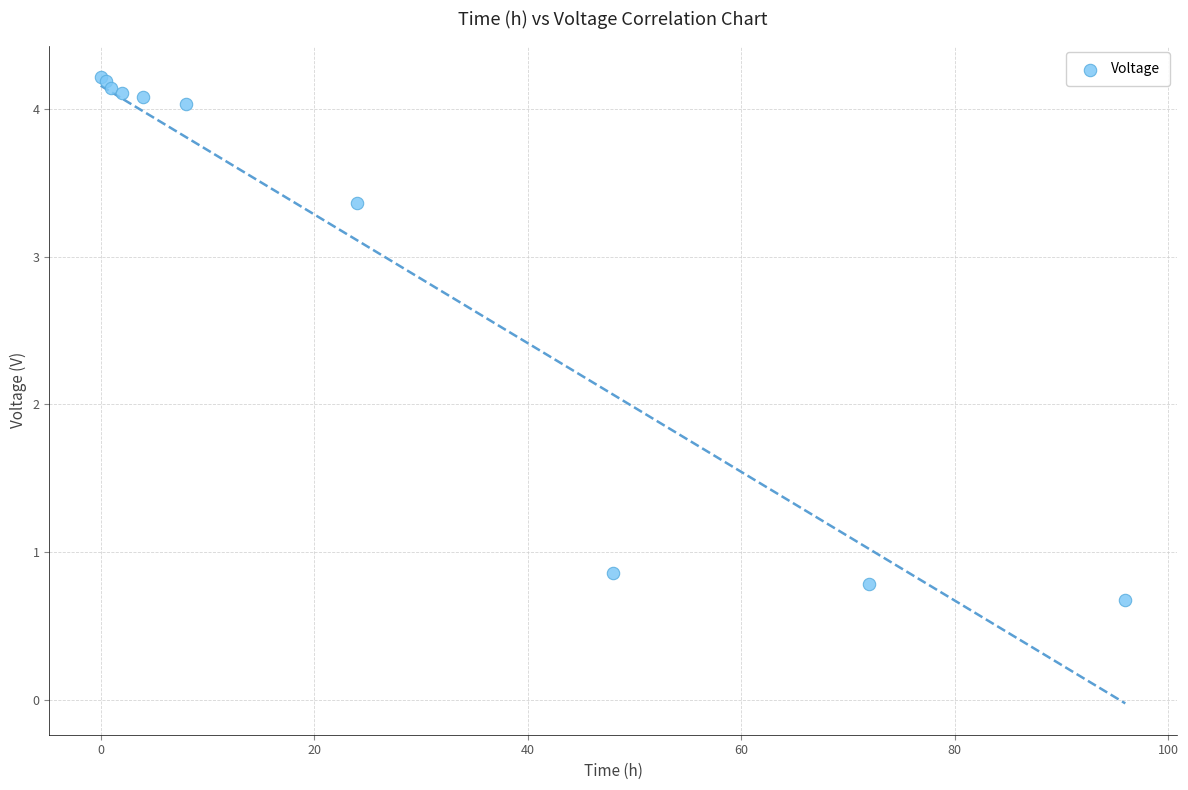

What Y value in the scatter plot is closest to 2?

0.9